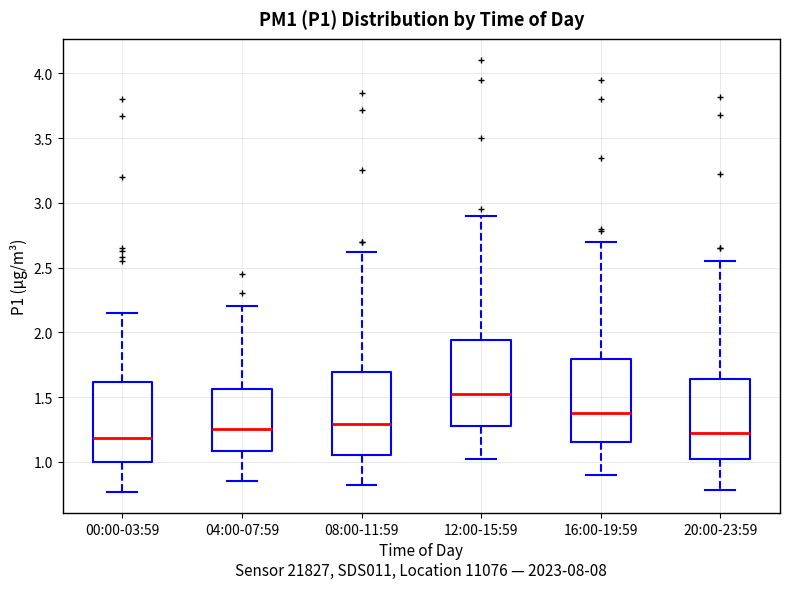

Reading left to right, transcribe this box plot: for each box, give where its median line is, the range the box spans, and where its two whiskers end, as read against the y-axis. The values are not printed on the chart, so give them approximately, as read against the axis.

00:00-03:59: median 1.20, box 1.00 to 1.60, whiskers 0.75 to 2.15
04:00-07:59: median 1.25, box 1.10 to 1.55, whiskers 0.85 to 2.20
08:00-11:59: median 1.30, box 1.05 to 1.70, whiskers 0.80 to 2.60
12:00-15:59: median 1.55, box 1.30 to 1.95, whiskers 1.00 to 2.90
16:00-19:59: median 1.40, box 1.15 to 1.80, whiskers 0.90 to 2.70
20:00-23:59: median 1.25, box 1.00 to 1.65, whiskers 0.80 to 2.55